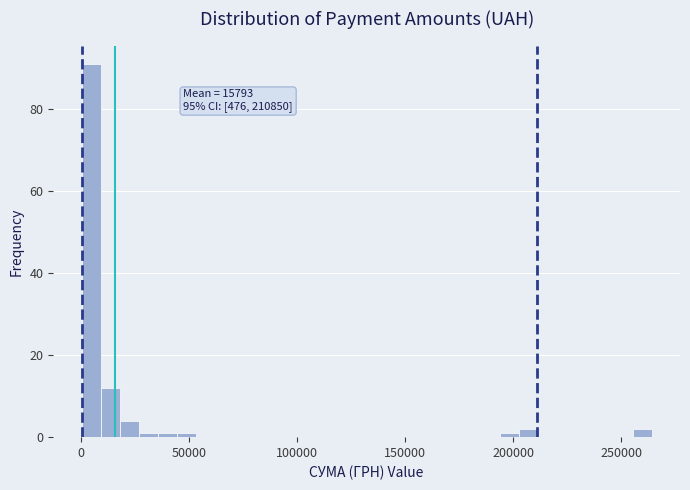

Around what value on the x-axis is the tallest bar? Give the approximate position of its centre, as read against the axis.

5000